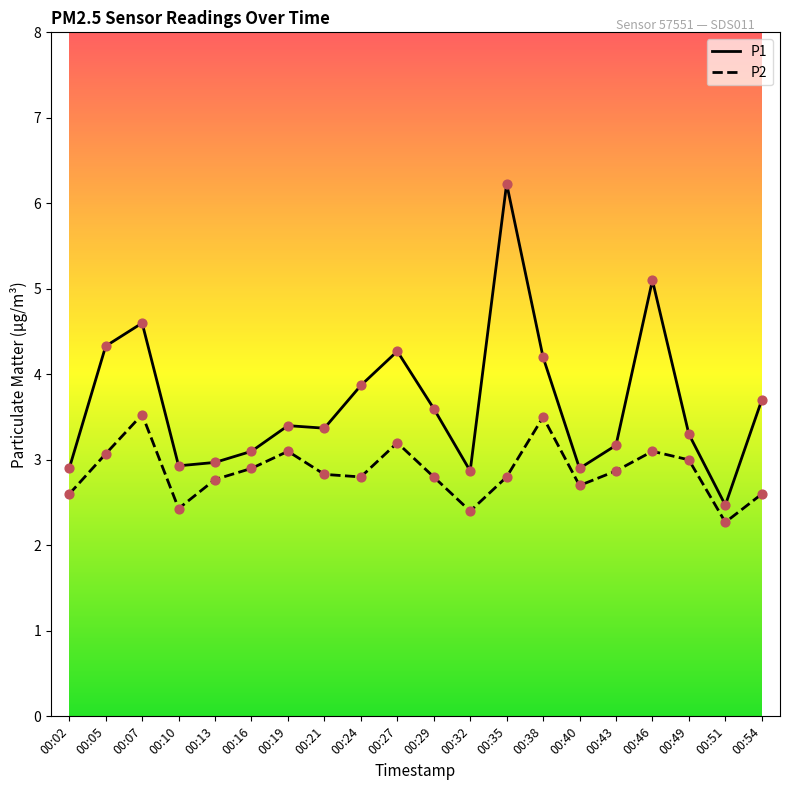

At which category is the sum across all series the highest?

00:35